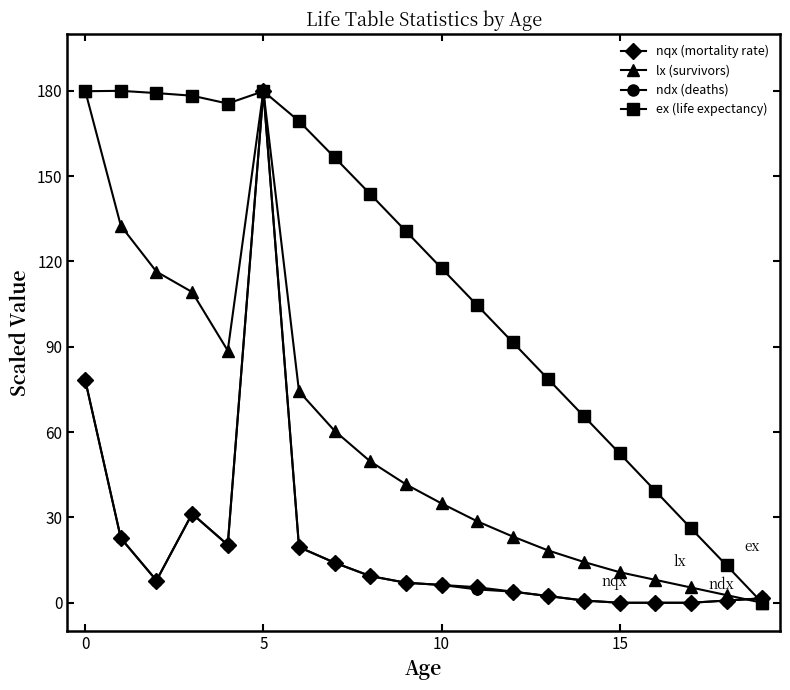

What is the highest value of the nqx (mortality rate) series?

180.0